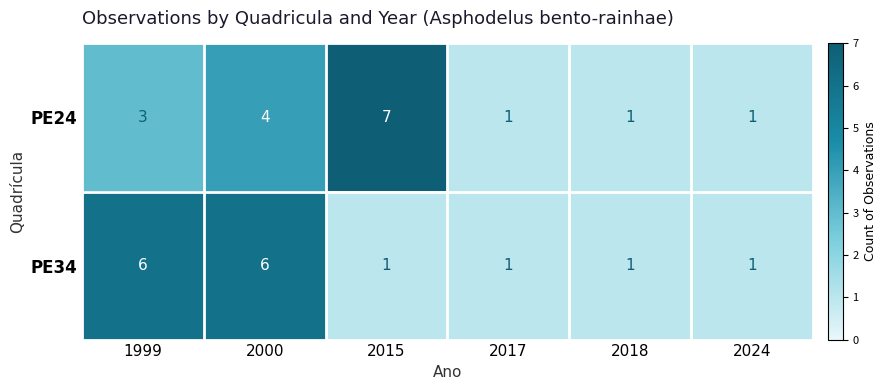

Reading left to right, extract all data points from this chart.

PE24: 3	4	7	1	1	1
PE34: 6	6	1	1	1	1